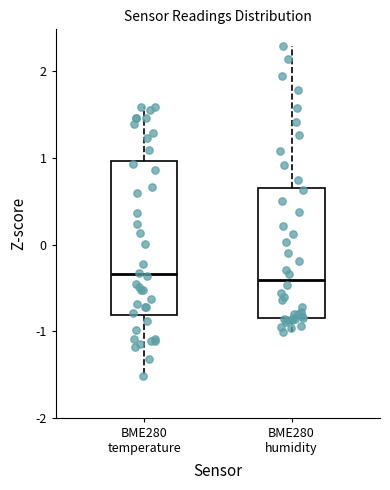

Reading left to right, transcribe this box plot: for each box, give where its median line is, the range the box spans, and where its two whiskers end, as read against the y-axis. The values are not printed on the chart, so give them approximately, as read against the axis.

BME280 temperature: median -0.3, box -0.8 to 1.0, whiskers -1.5 to 1.6
BME280 humidity: median -0.4, box -0.8 to 0.7, whiskers -1.0 to 2.3